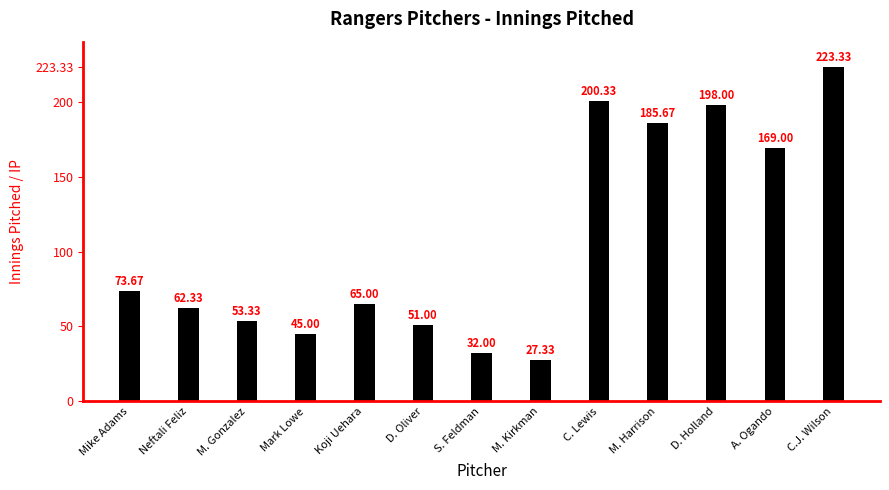

Which category has the lowest value across all series?

M. Kirkman